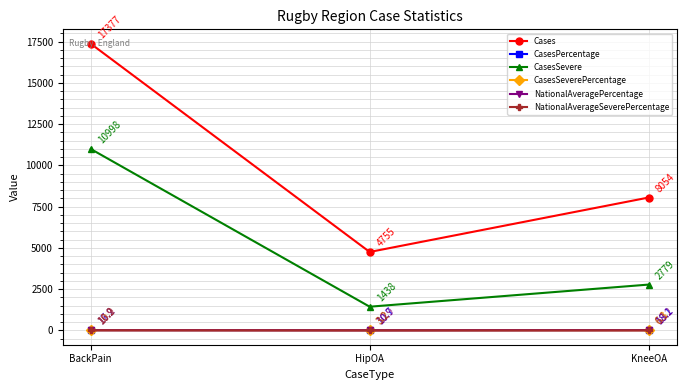

What is the total value across all series at BackPain?

28430.2